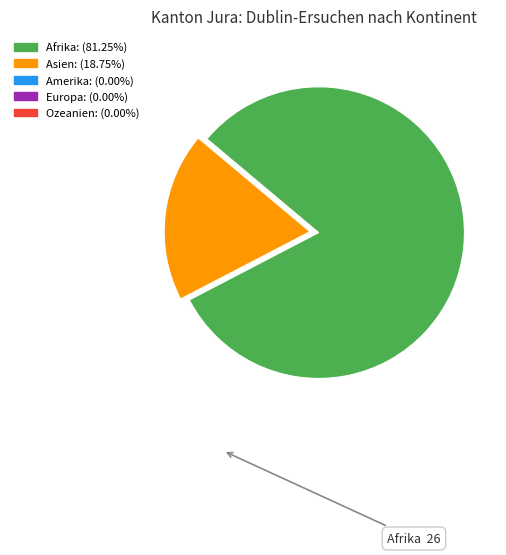

Combined, do Afrika and Asien account for over 50%?

Yes